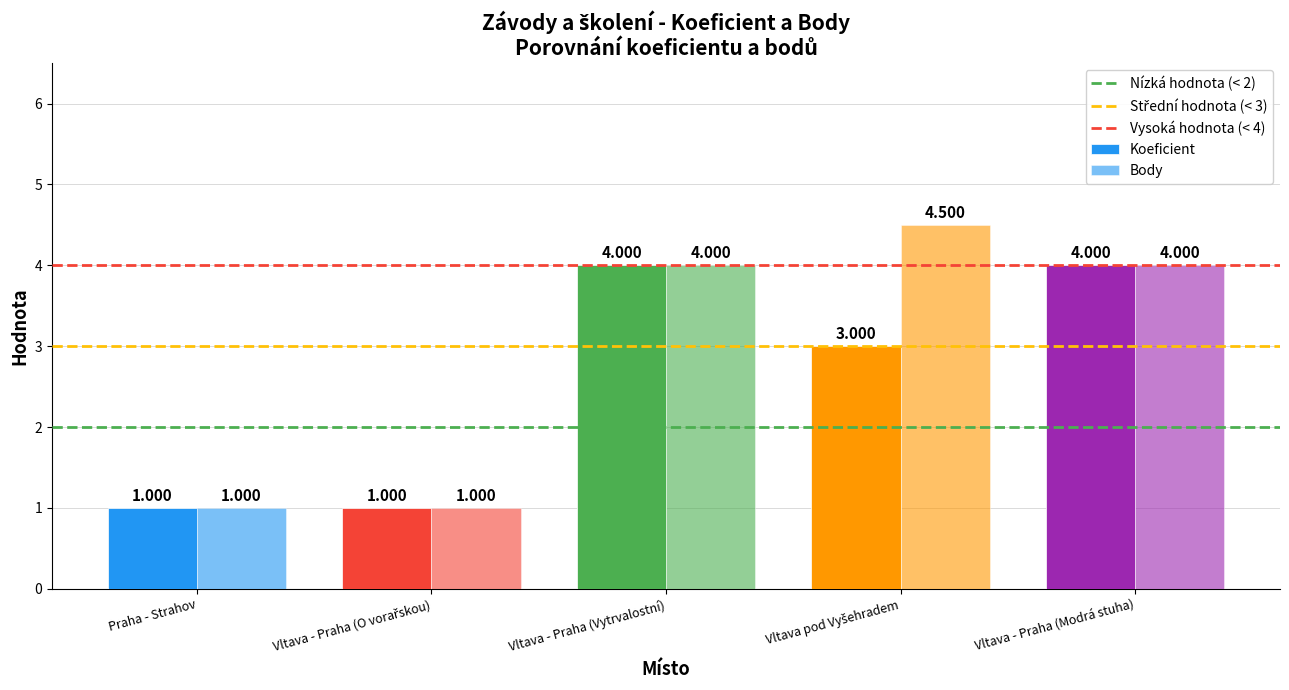

How many data points does each series have?

5